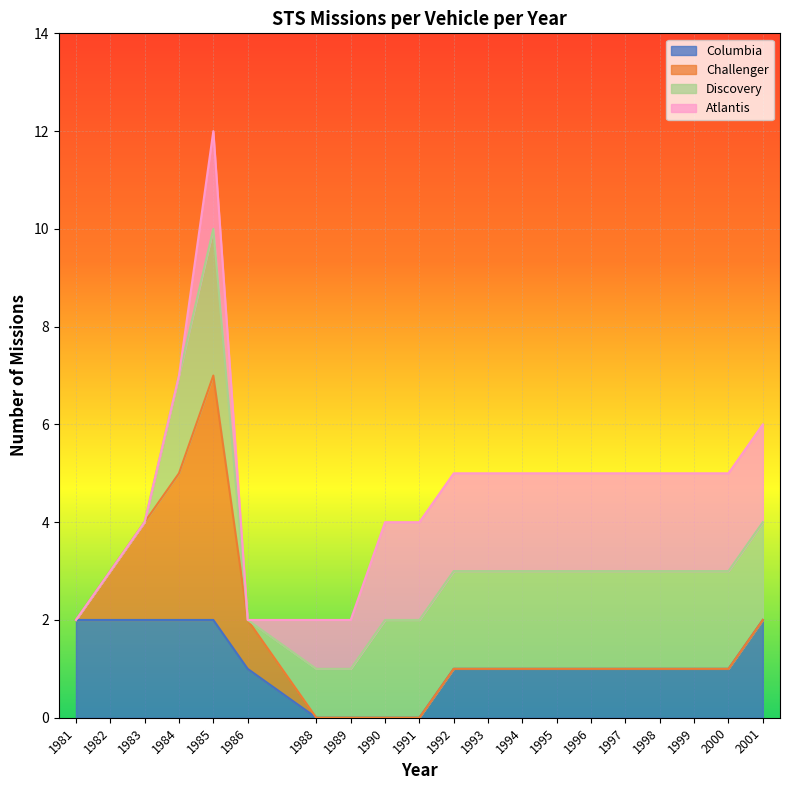

True or false: Cumulative Missions and Missions per Vehicle cross at least once.

False